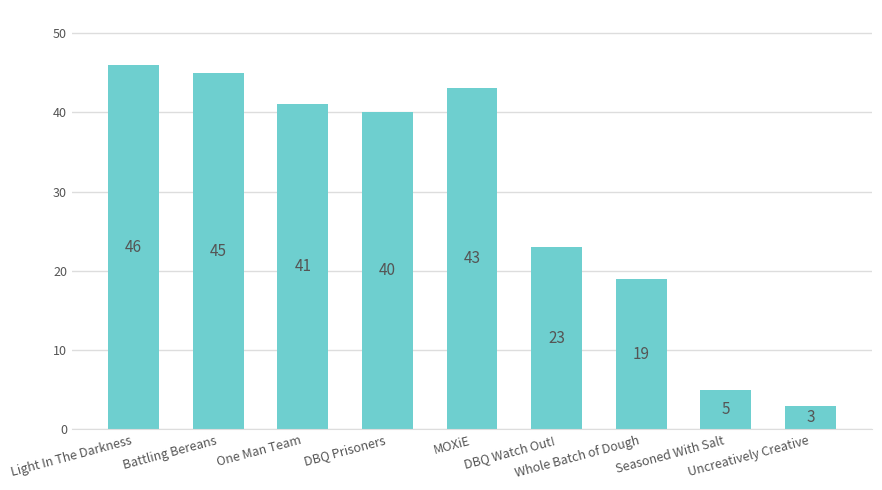

Count the number of data series in this chart.

1